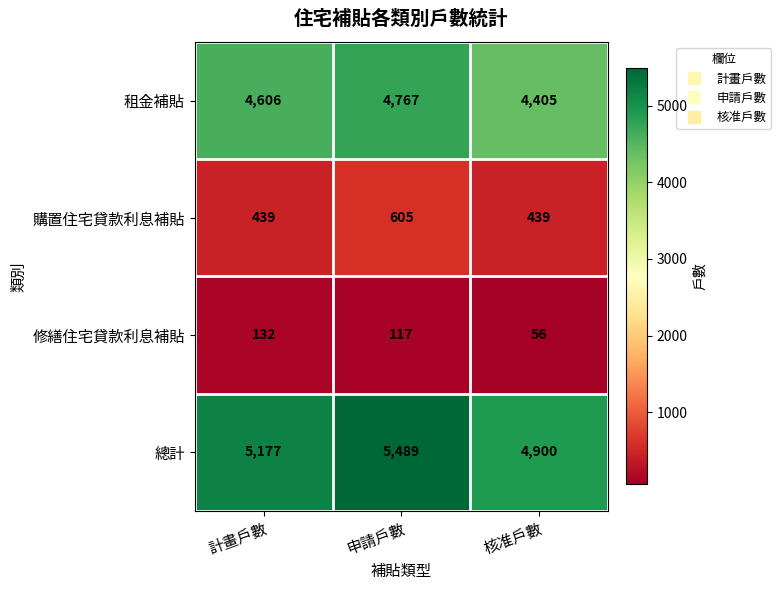

Reading left to right, what are all the values shown in this chart?

租金補貼: 計畫戶數=4606	申請戶數=4767	核准戶數=4405
購置住宅貸款利息補貼: 計畫戶數=439	申請戶數=605	核准戶數=439
修繕住宅貸款利息補貼: 計畫戶數=132	申請戶數=117	核准戶數=56
總計: 計畫戶數=5177	申請戶數=5489	核准戶數=4900